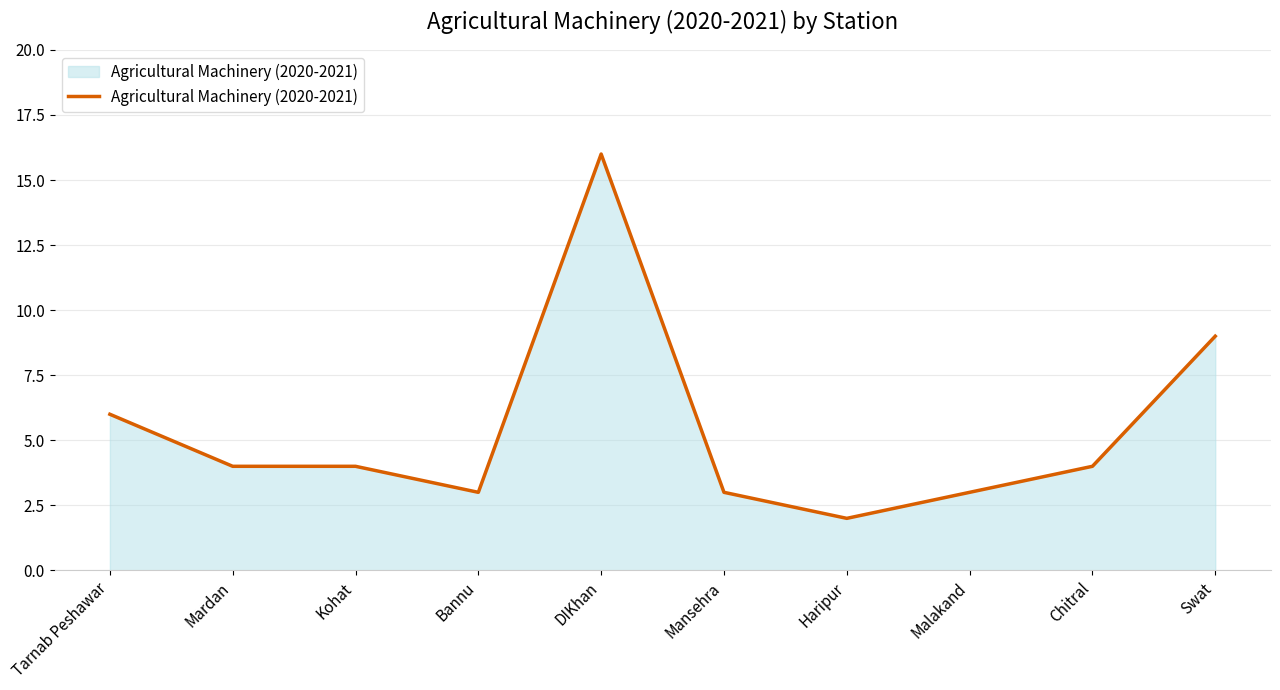

At which category does the chart reach its peak across all series?

DIKhan